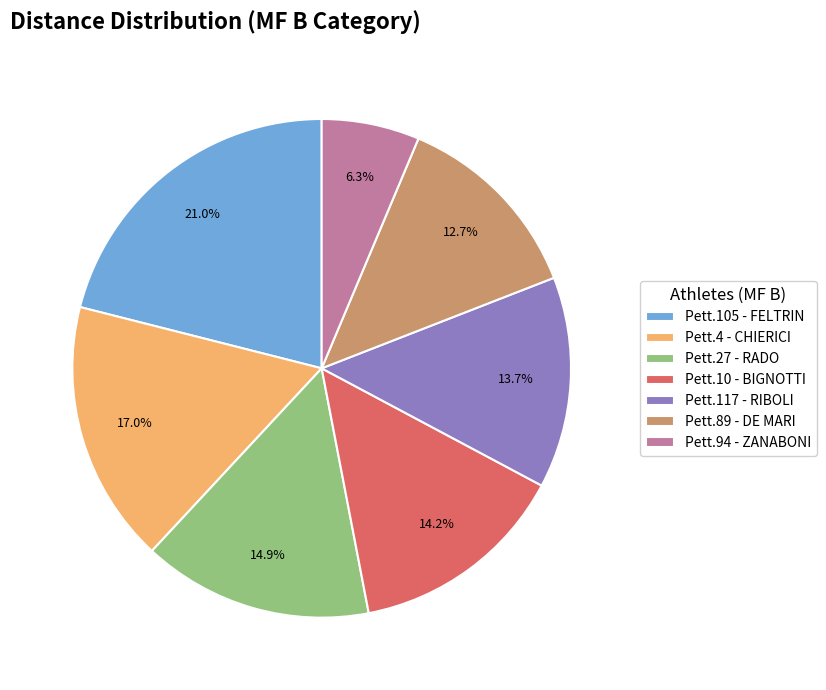

Is there a majority slice in this chart?

No